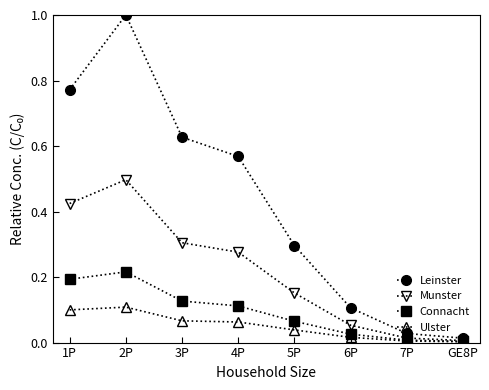

True or false: Connacht has more than 0 points higher than both neighbors.

True